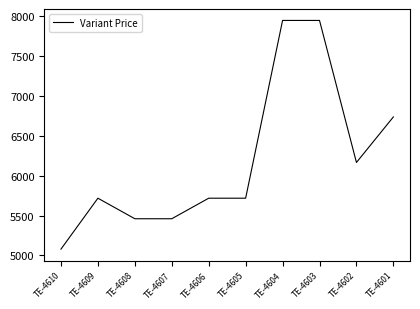

Where is the first local maximum?

TE-4609